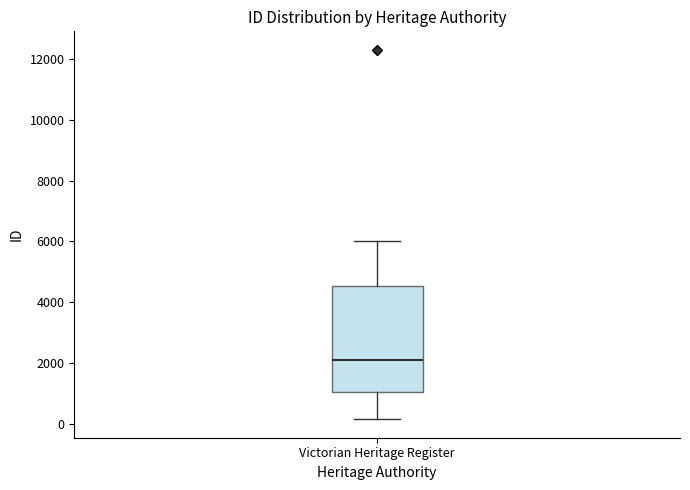

Transcribe this box plot: give where the median line is, the range the box spans, and where the two whiskers end, as read against the y-axis. The values are not printed on the chart, so give them approximately, as read against the axis.

median 2000, box 1000 to 4600, whiskers 200 to 6000